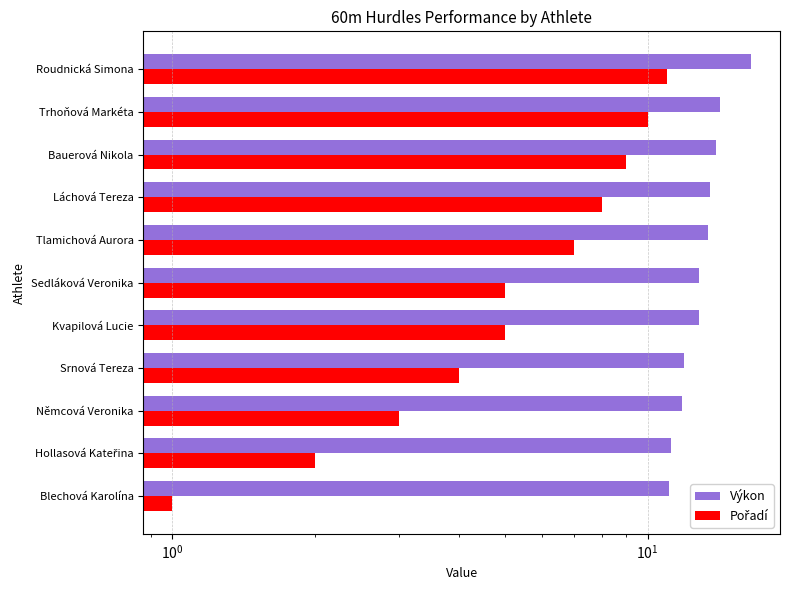

What is the value of the Výkon bar at the 4th from the left?

11.9